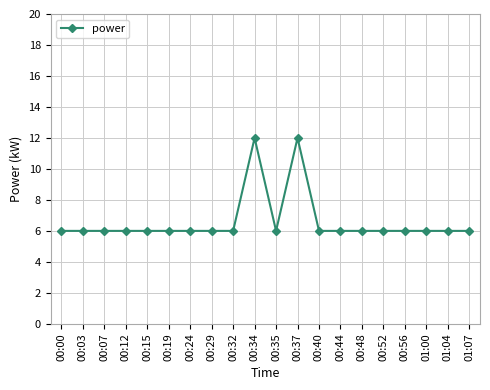

What is the minimum value shown in the chart?

6